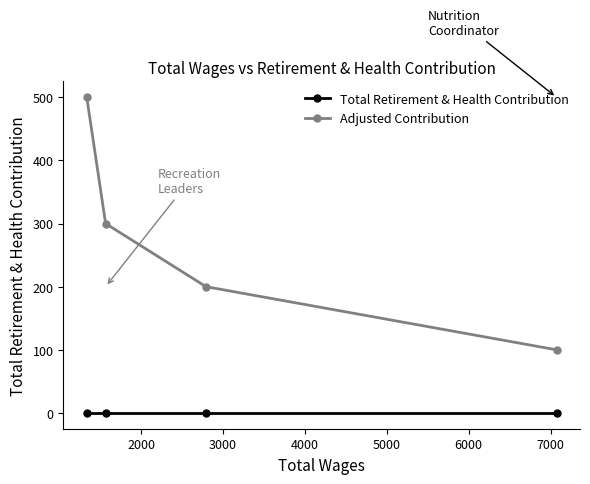

How many categories are shown in the chart?

4